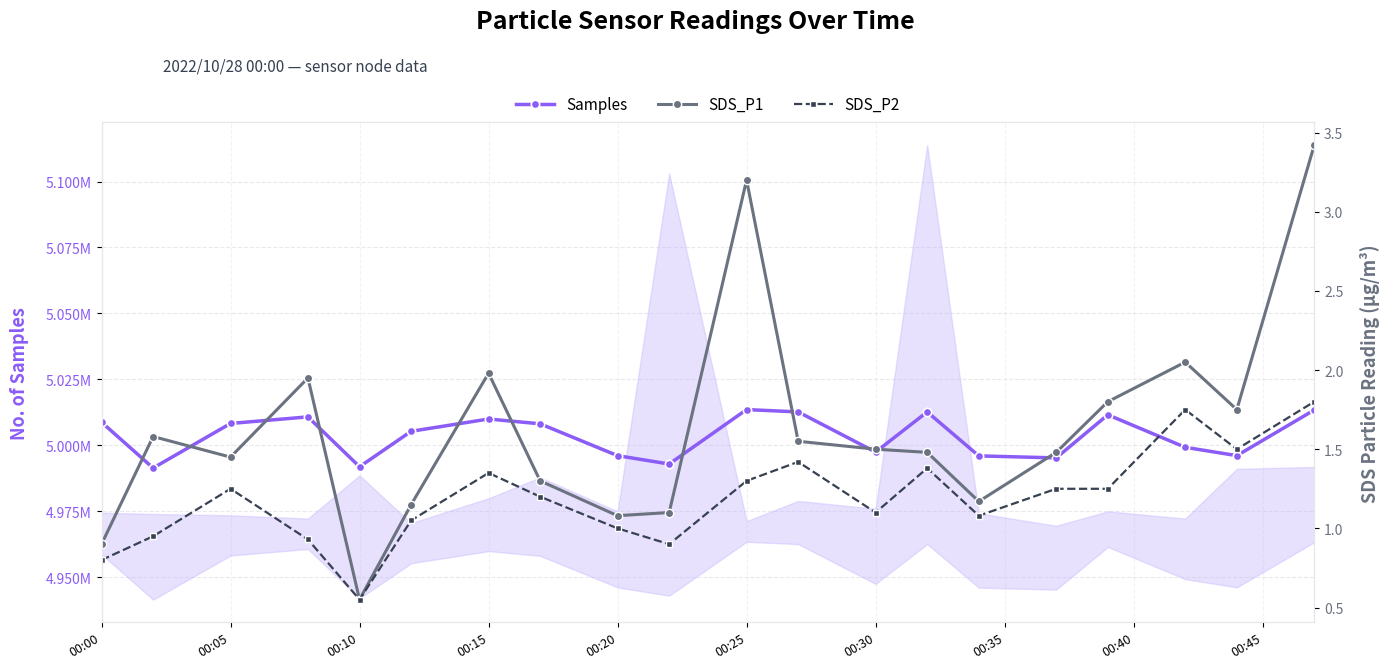

What is the greatest value displayed?

5013519.0